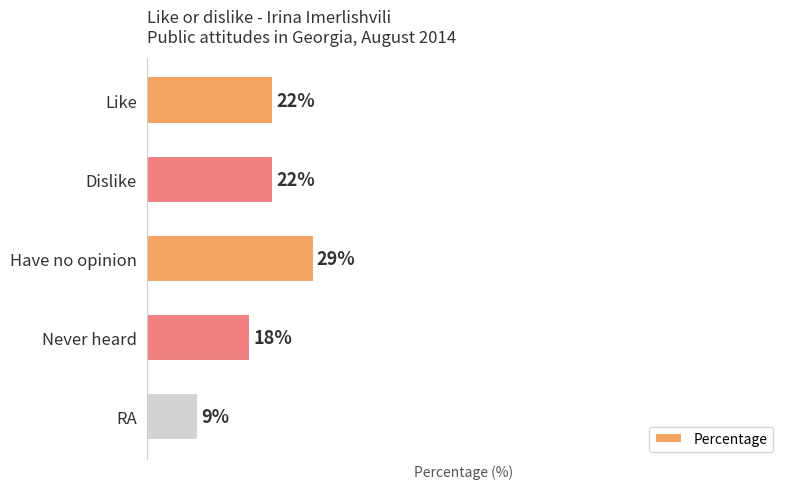

What is the label of the 4th bar from the bottom?

Dislike